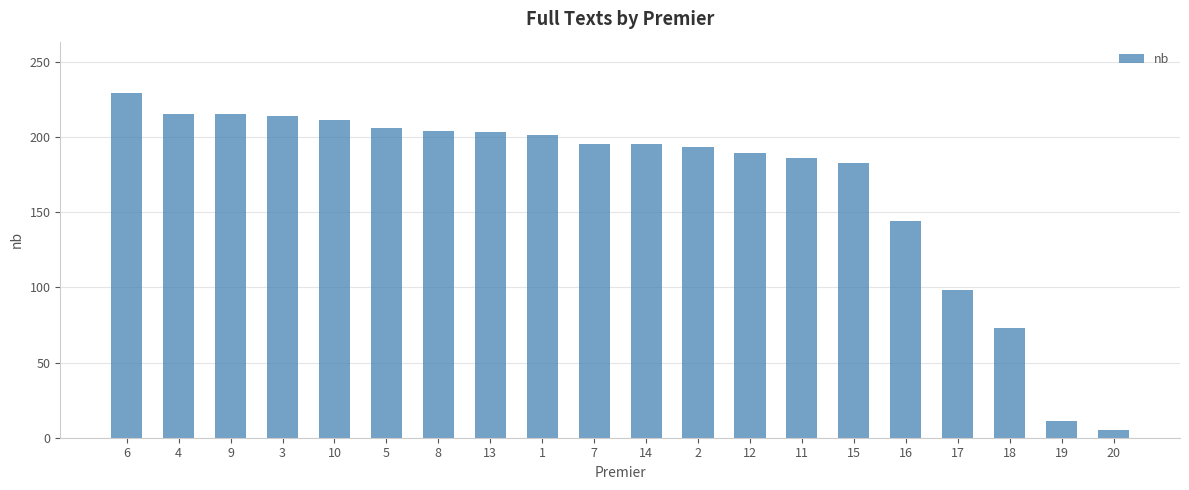

Is it true that the value at 2 is 72?

False